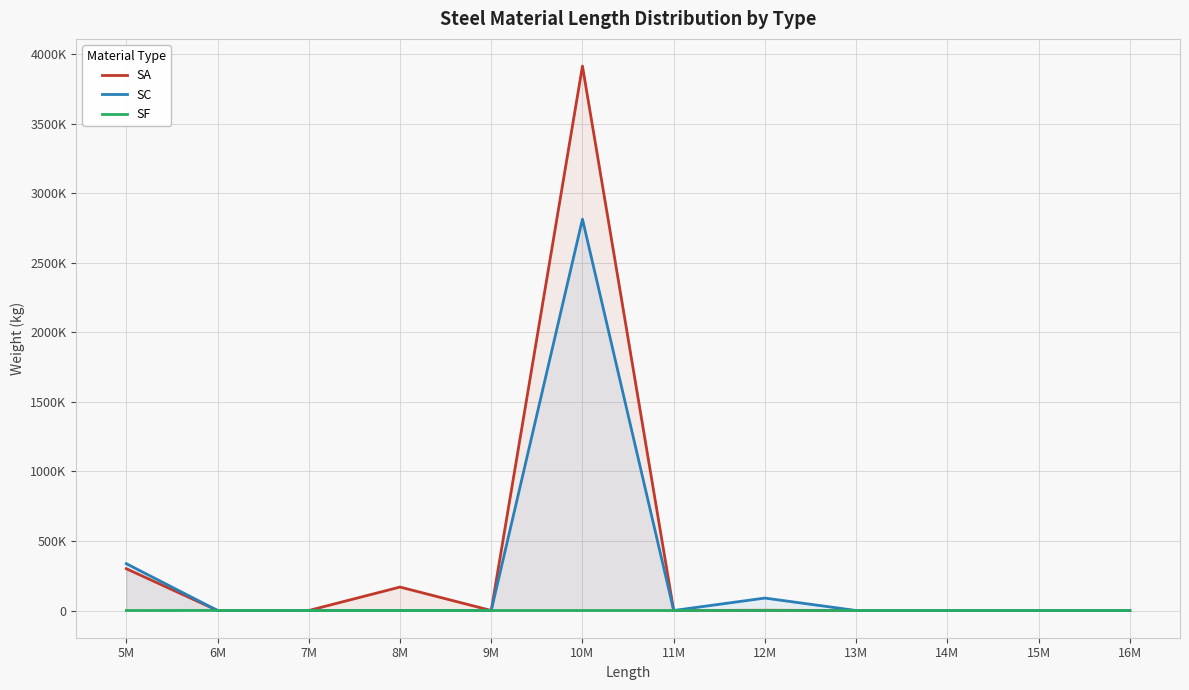

At 8M, list the series in order from smallest to largest.

SC, SF, SA